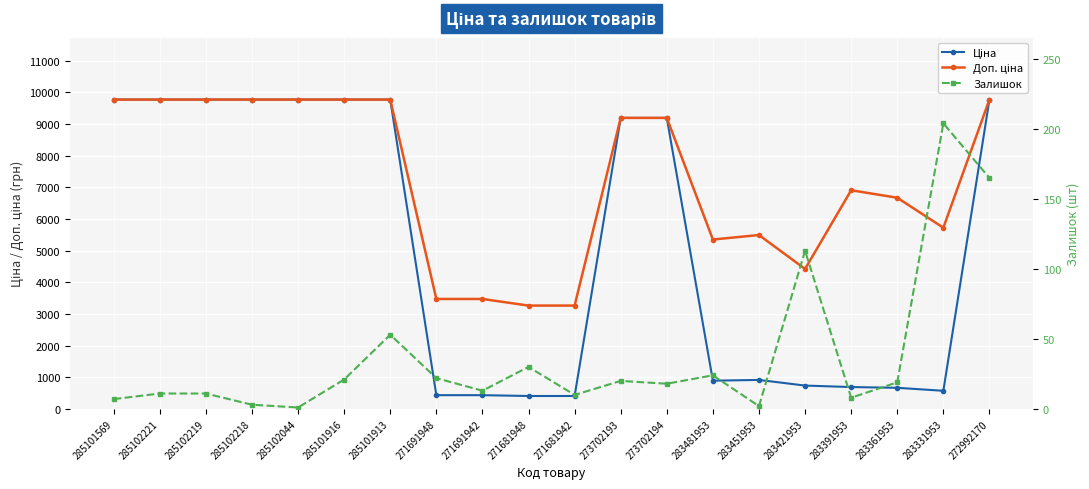

Which series has the widest spread of values?

Ціна